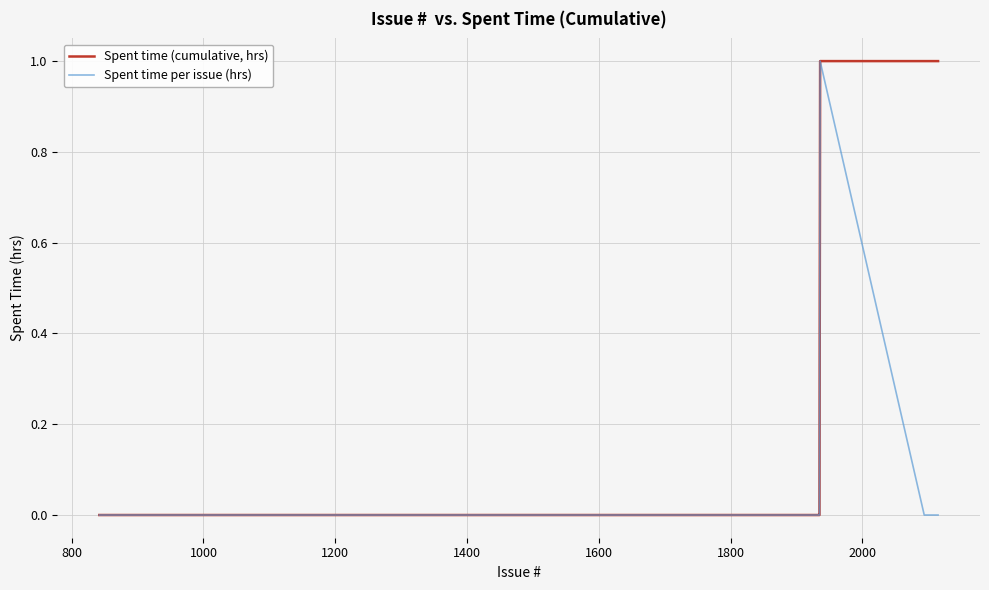

Which series has the largest total across all categories?

Spent time (cumulative, hrs)